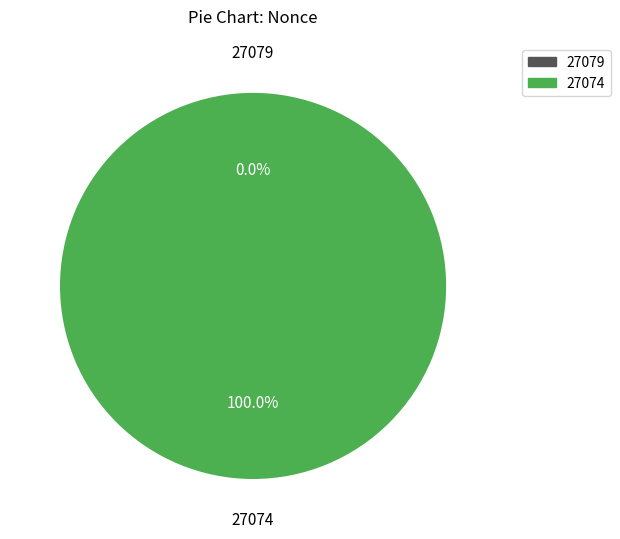

Is 27079 the majority of the pie?

No